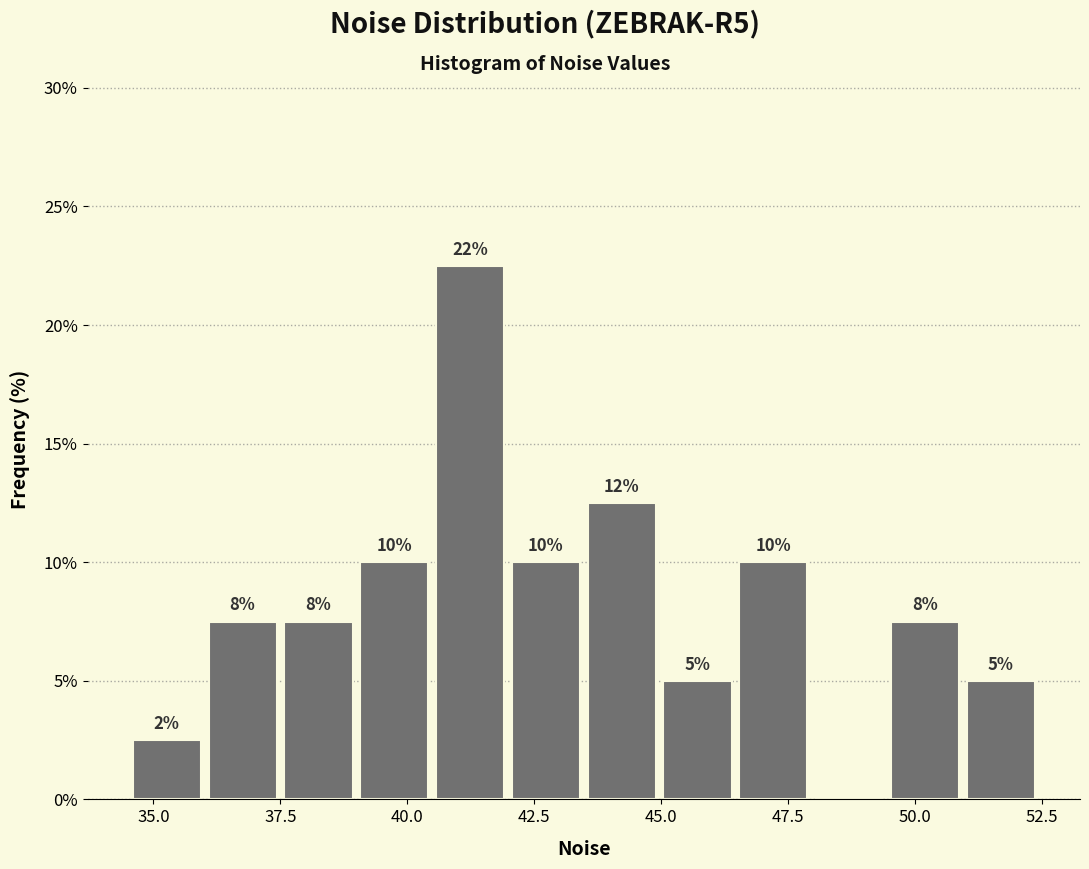

Read against the x-axis, roughly where is the centre of the tallest bar?

41.0